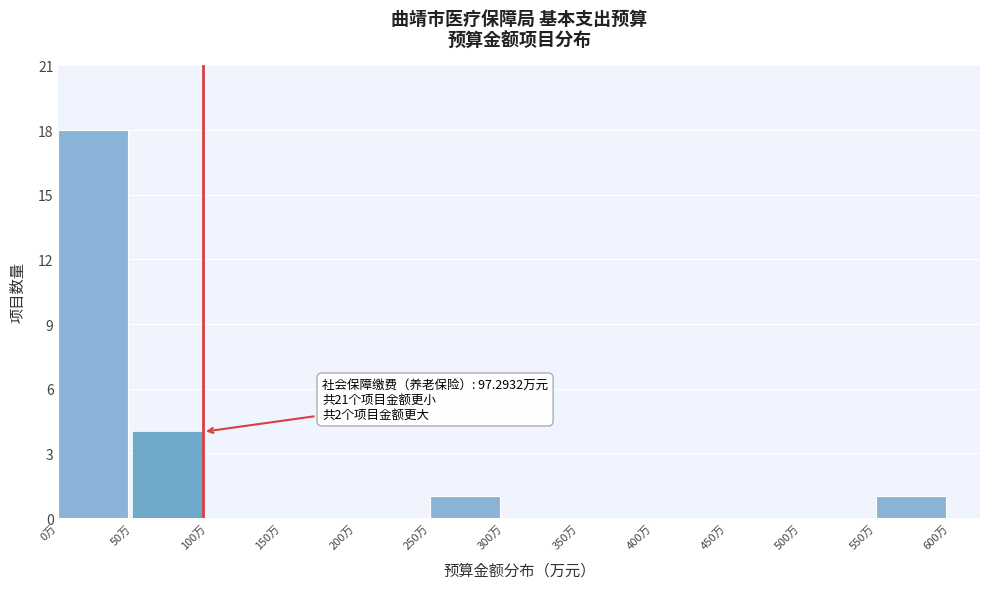

Which range on the x-axis has the tallest bar?

0 to 50